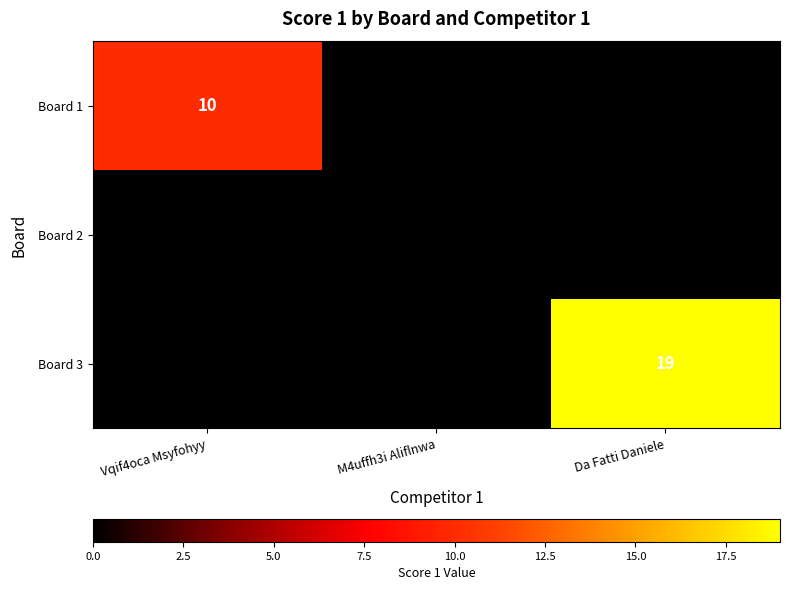

What is the highest value of the Board 3 series?

19